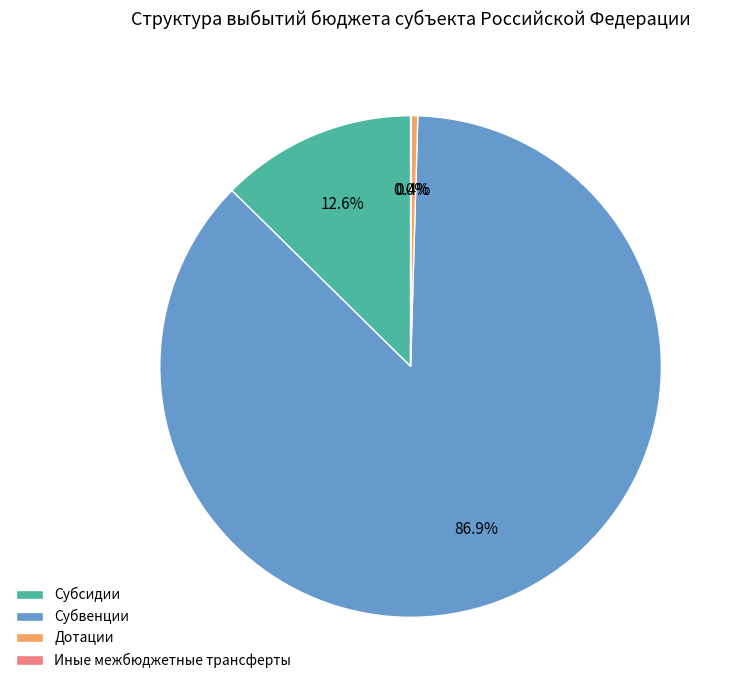

To the nearest percent, what is the average slice percentage?

25%